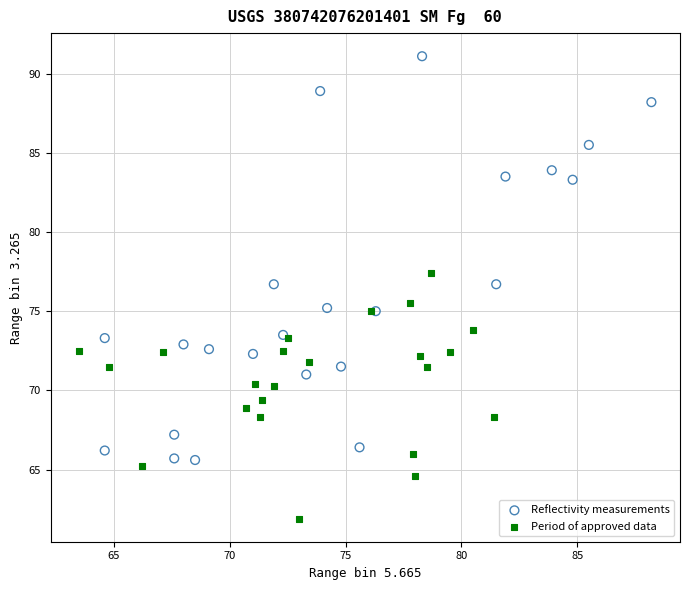

Which series has the widest spread of Y values?

Reflectivity measurements